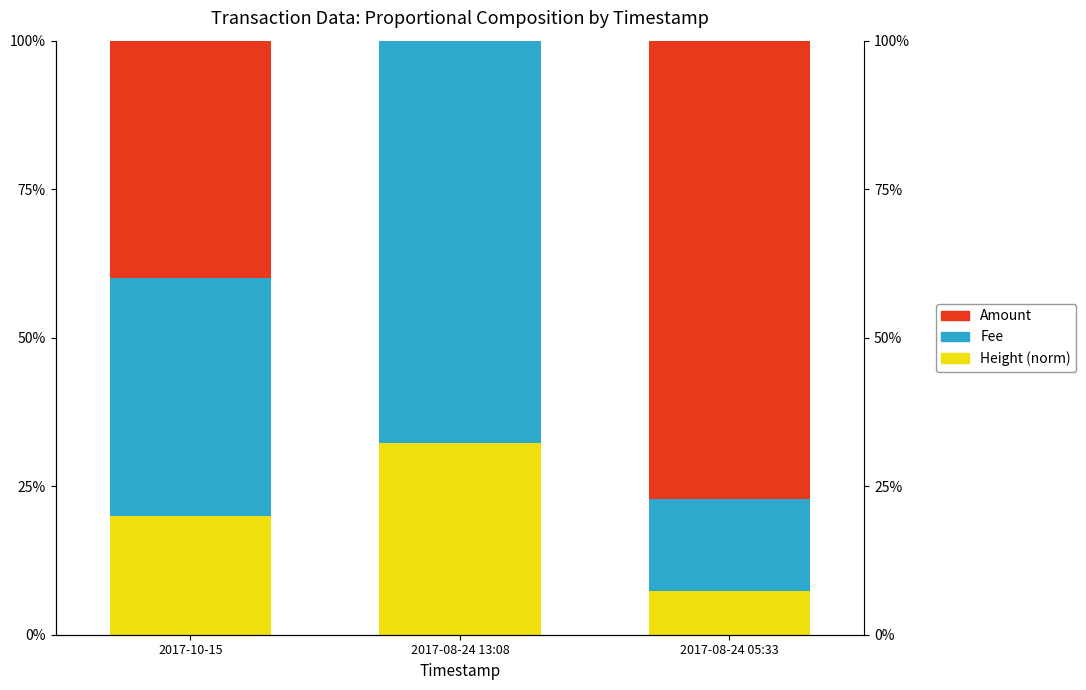

Count the number of categories in the chart.

3